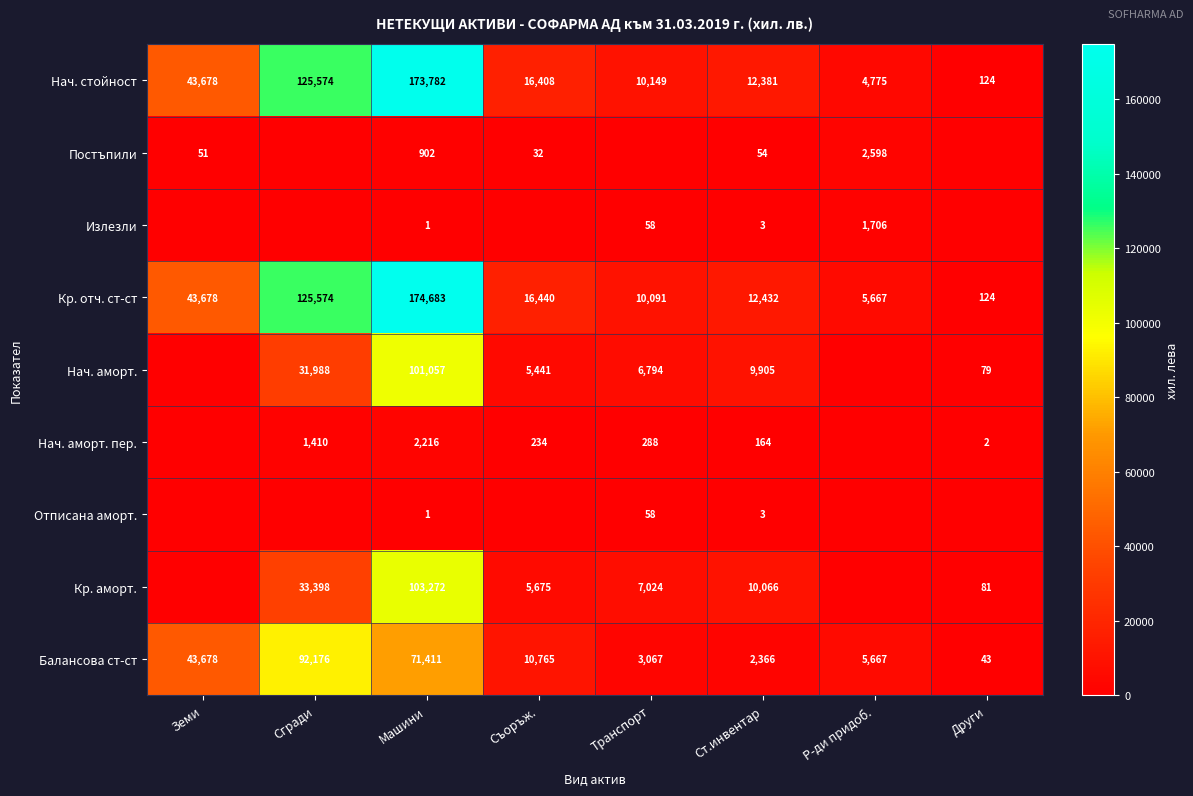

How many categories are shown in the chart?

8